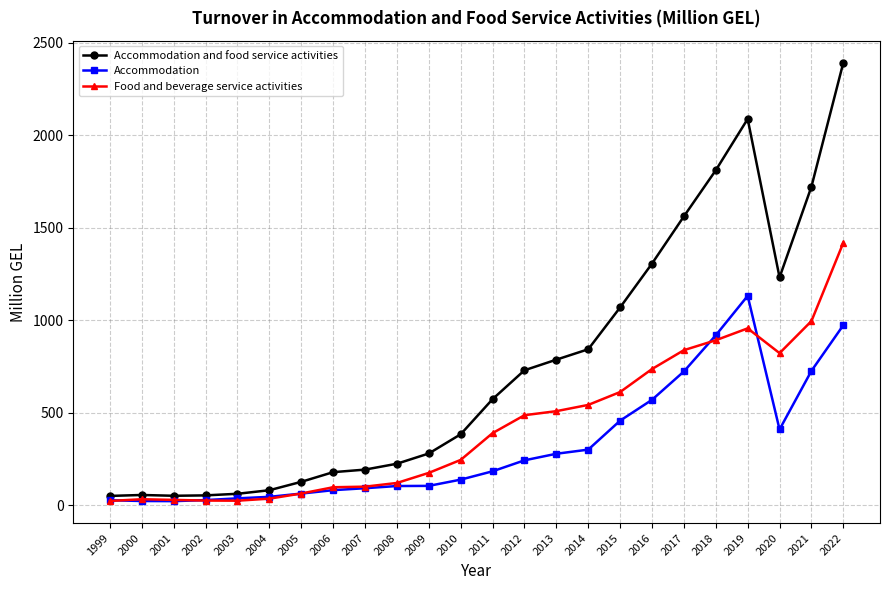

Is the value of Food and beverage service activities at 2006 greater than the value of Accommodation and food service activities at 1999?

Yes